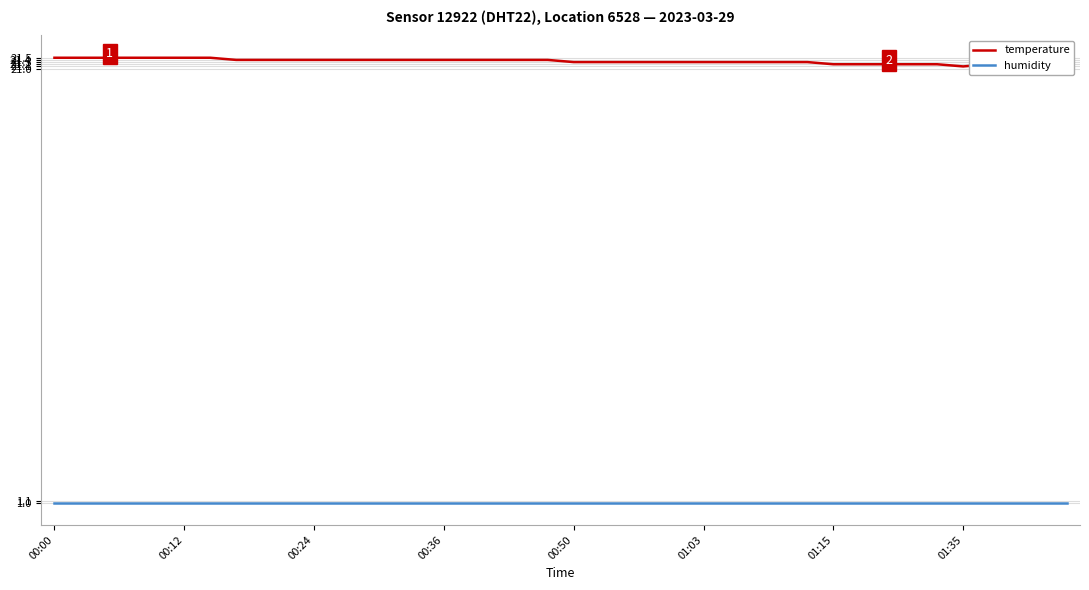

At 36, list the series in order from largest to smallest.

temperature, humidity